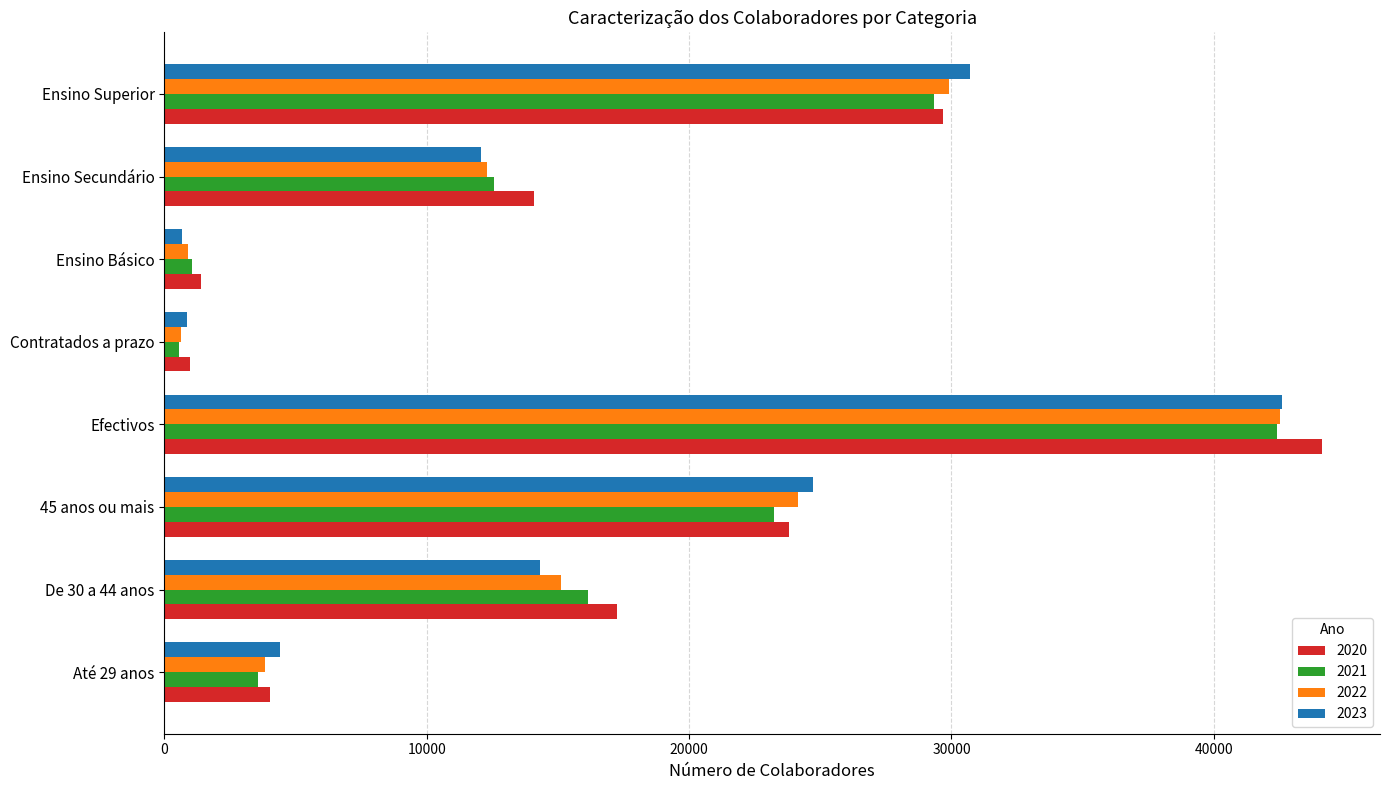

Is it true that 2022 equals 909 at Ensino Básico?

True